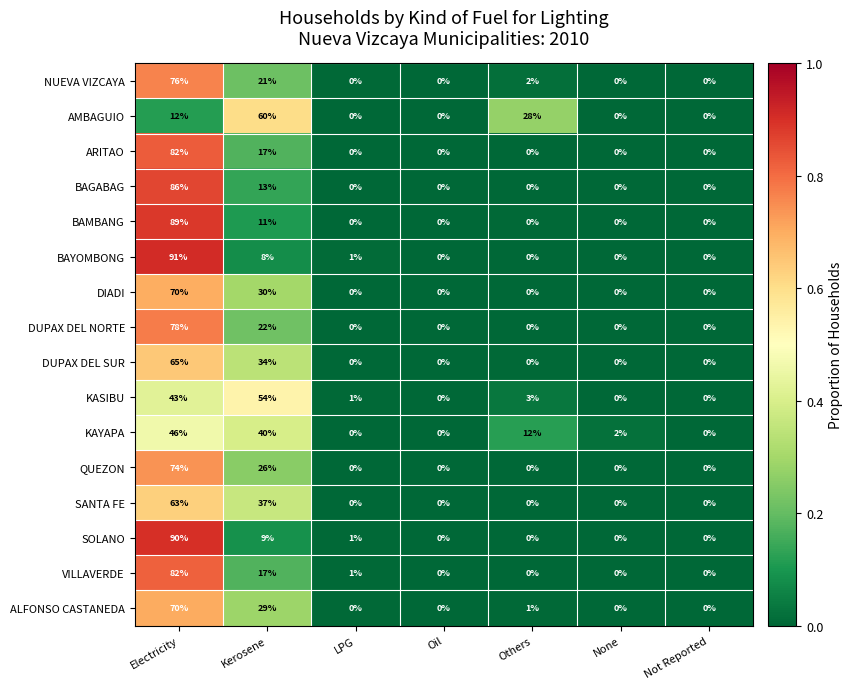

The value of VILLAVERDE at Kerosene is 23. True or false?

False